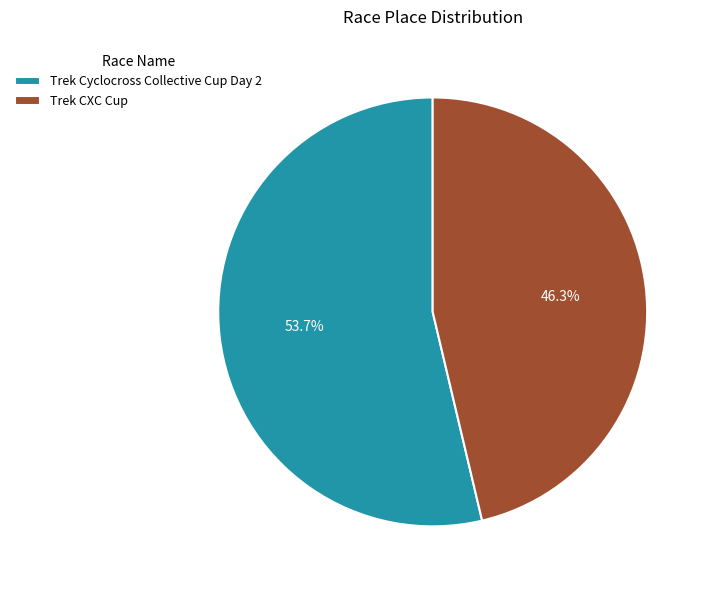

Rank the categories by value from lowest to highest.

Trek CXC Cup, Trek Cyclocross Collective Cup Day 2